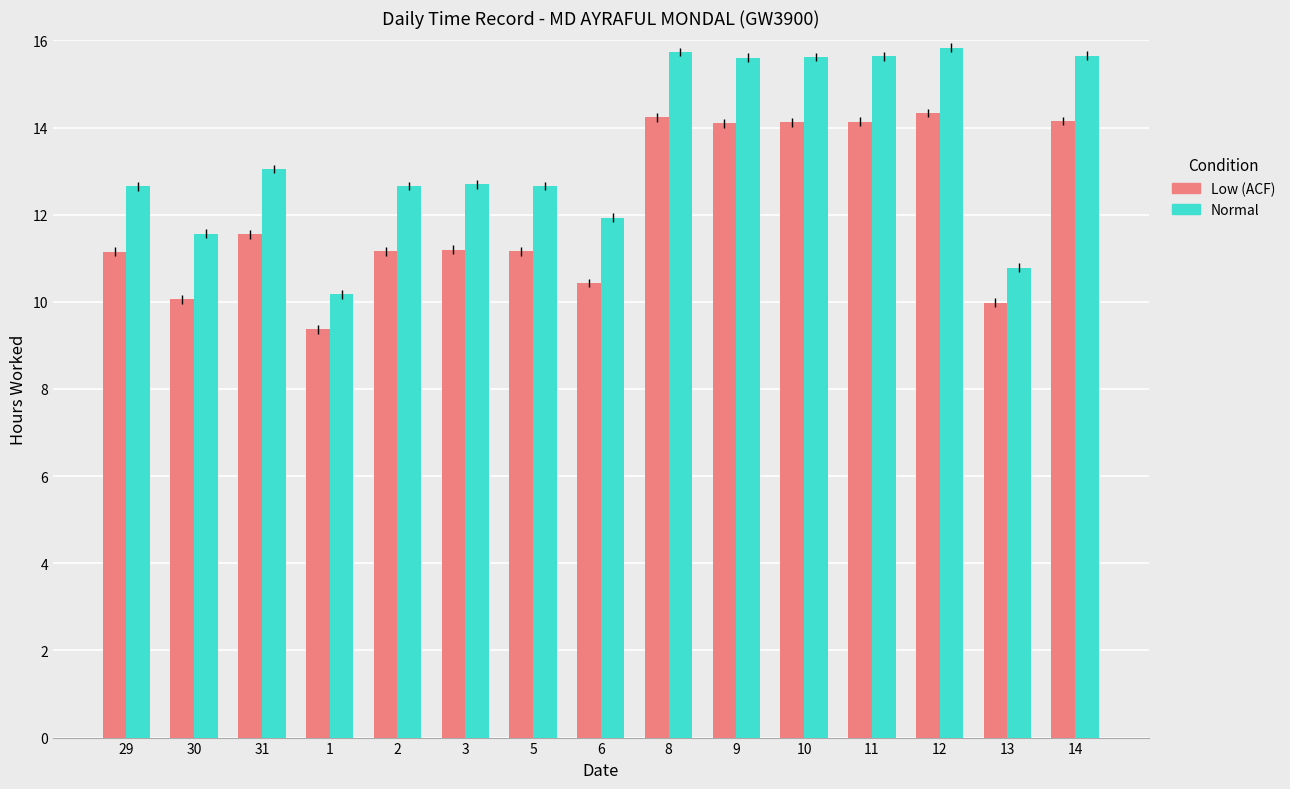

What is the difference between the Normal values at 6 and 30?

0.4